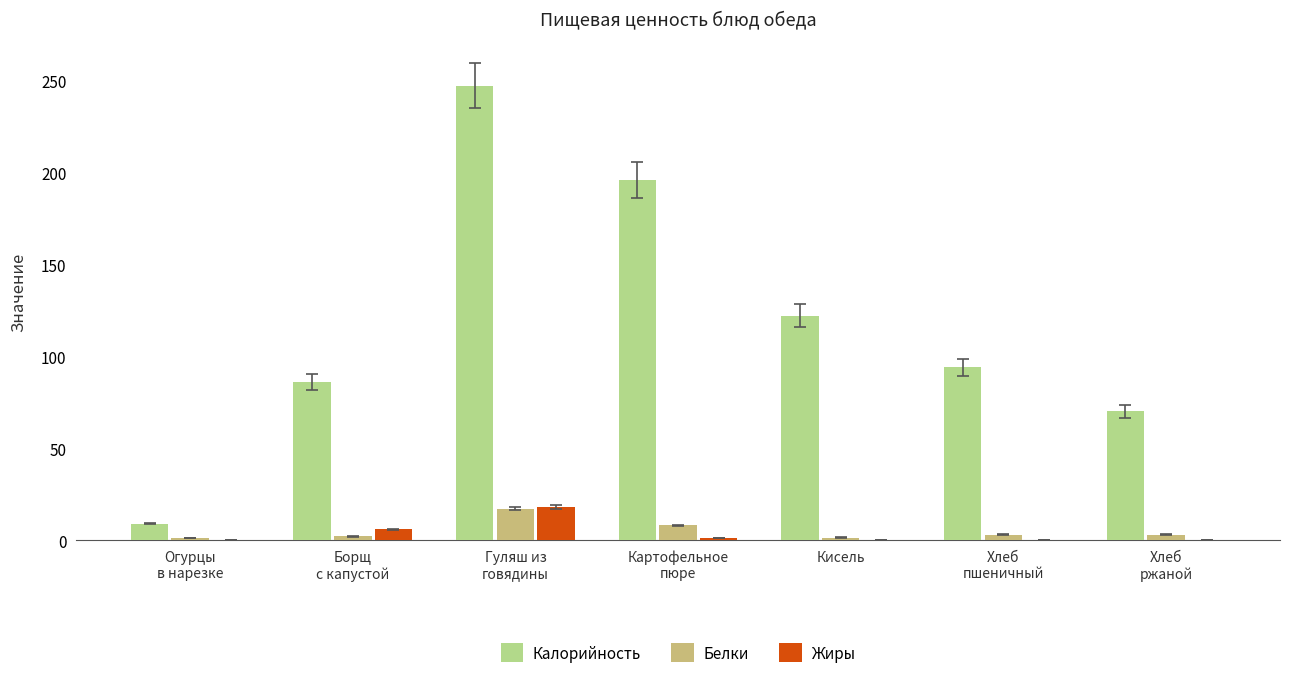

At which category is the sum across all series the highest?

Гуляш из
говядины